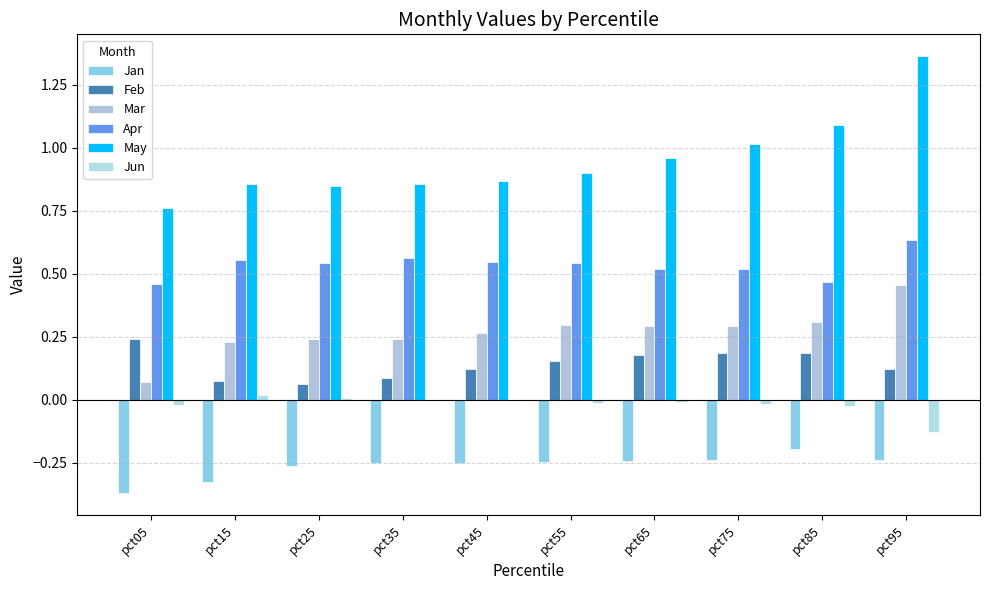

The value of Feb at pct45 is 0.1. True or false?

True